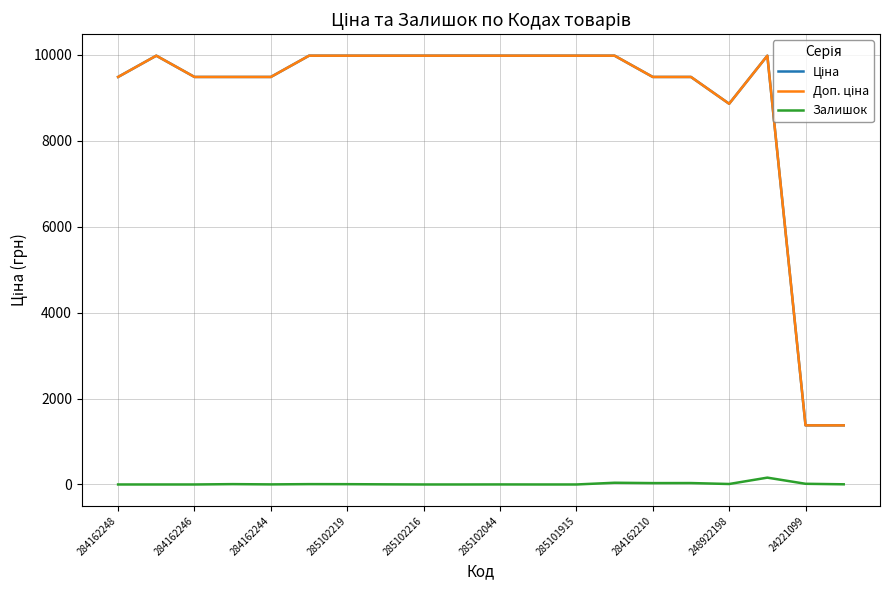

What is the maximum value shown in the chart?

9975.0